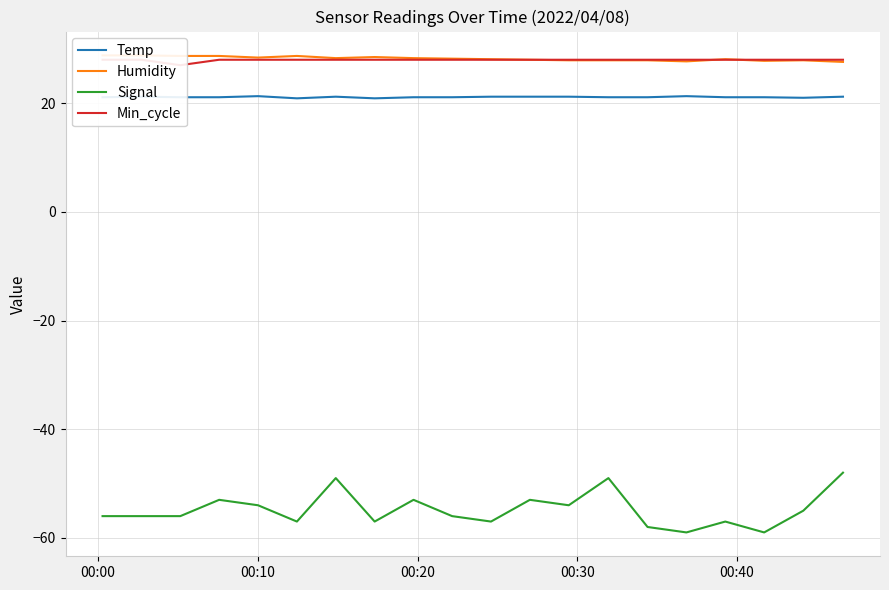

What is the minimum value for Signal?

-59.0